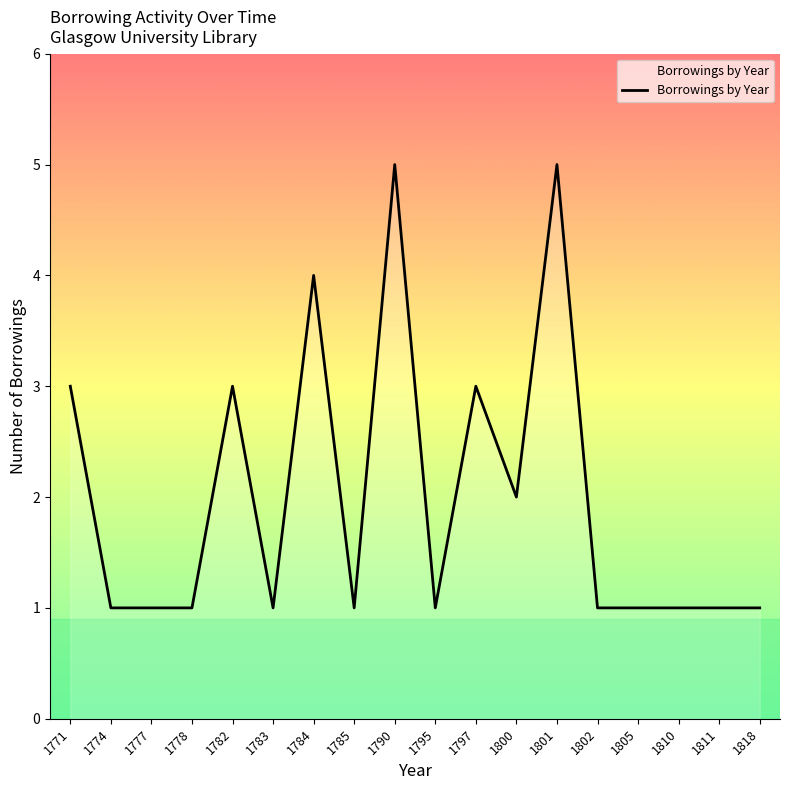

What is the maximum value shown in the chart?

5